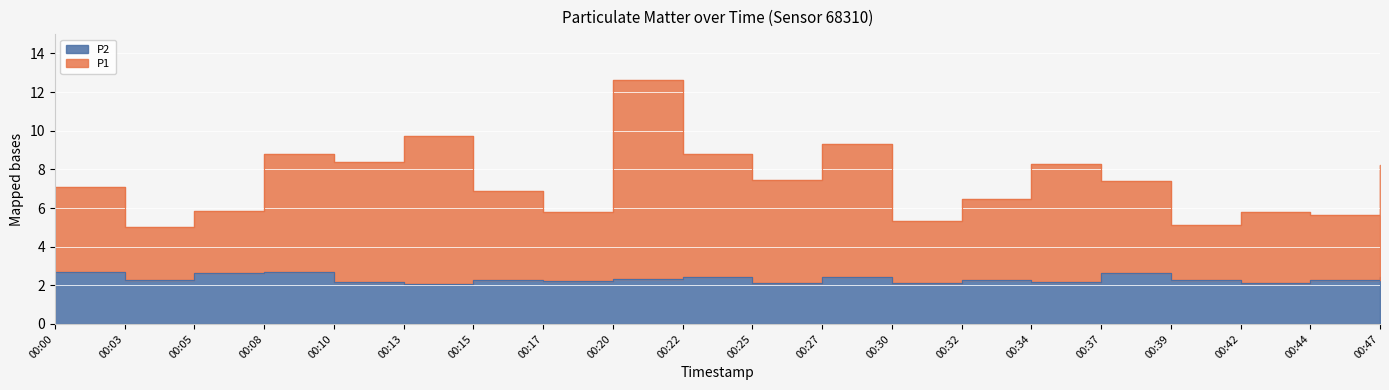

True or false: P2 and P1 intersect in this chart.

False